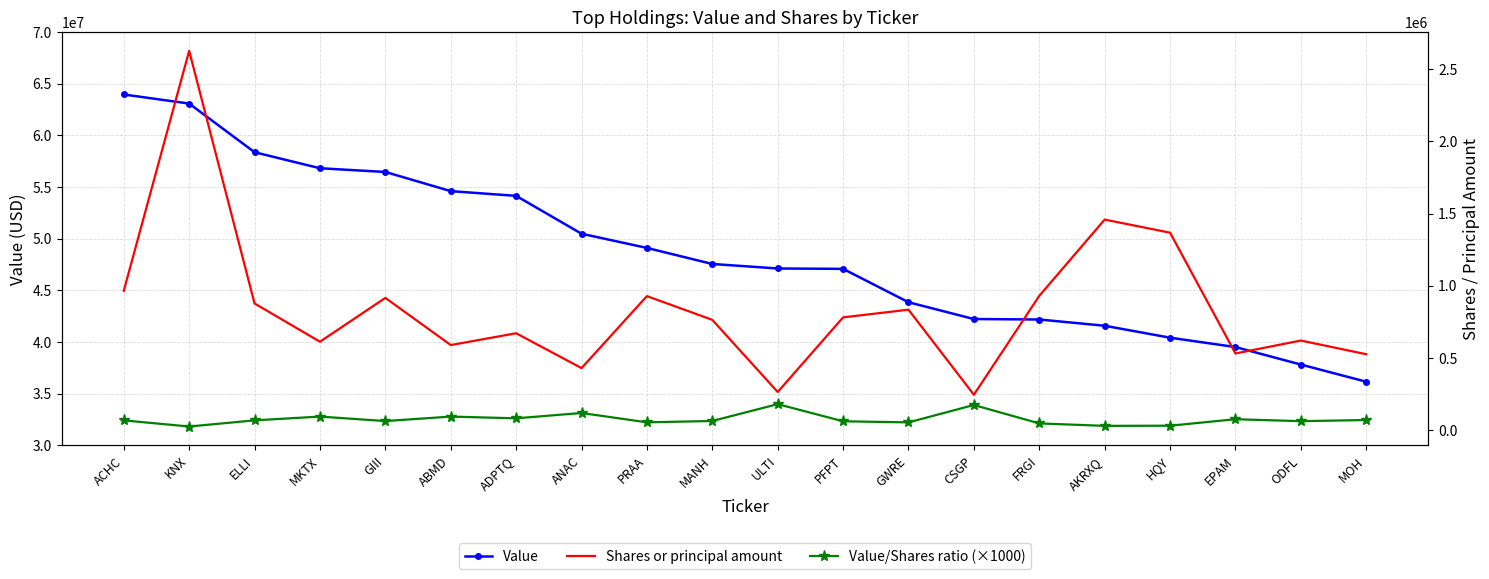

Reading left to right, list all the values displayed in this chart.

Value: ACHC=63957000.0	KNX=63079000.0	ELLI=58368000.0	MKTX=56817000.0	GIII=56458000.0	ABMD=54602000.0	ADPTQ=54145000.0	ANAC=50478000.0	PRAA=49105000.0	MANH=47551000.0	ULTI=47114000.0	PFPT=47078000.0	GWRE=43847000.0	CSGP=42221000.0	FRGI=42176000.0	AKRXQ=41571000.0	HQY=40415000.0	EPAM=39509000.0	ODFL=37816000.0	MOH=36152000.0
Shares or principal amount: ACHC=965109.0	KNX=2628308.0	ELLI=876800.0	MKTX=611725.0	GIII=915636.0	ABMD=588640.0	ADPTQ=670454.0	ANAC=428835.0	PRAA=927921.0	MANH=763270.0	ULTI=263196.0	PFPT=780484.0	GWRE=833928.0	CSGP=243970.0	FRGI=929618.0	AKRXQ=1458388.0	HQY=1367692.0	EPAM=530186.0	ODFL=619936.0	MOH=525086.0
Value/Shares ratio (×1000): ACHC=66269.2	KNX=23999.9	ELLI=66569.3	MKTX=92880.0	GIII=61659.9	ABMD=92759.6	ADPTQ=80758.7	ANAC=117709.6	PRAA=52919.4	MANH=62299.1	ULTI=179007.3	PFPT=60319.0	GWRE=52578.9	CSGP=173058.2	FRGI=45369.2	AKRXQ=28504.8	HQY=29549.8	EPAM=74519.1	ODFL=60999.8	MOH=68849.7